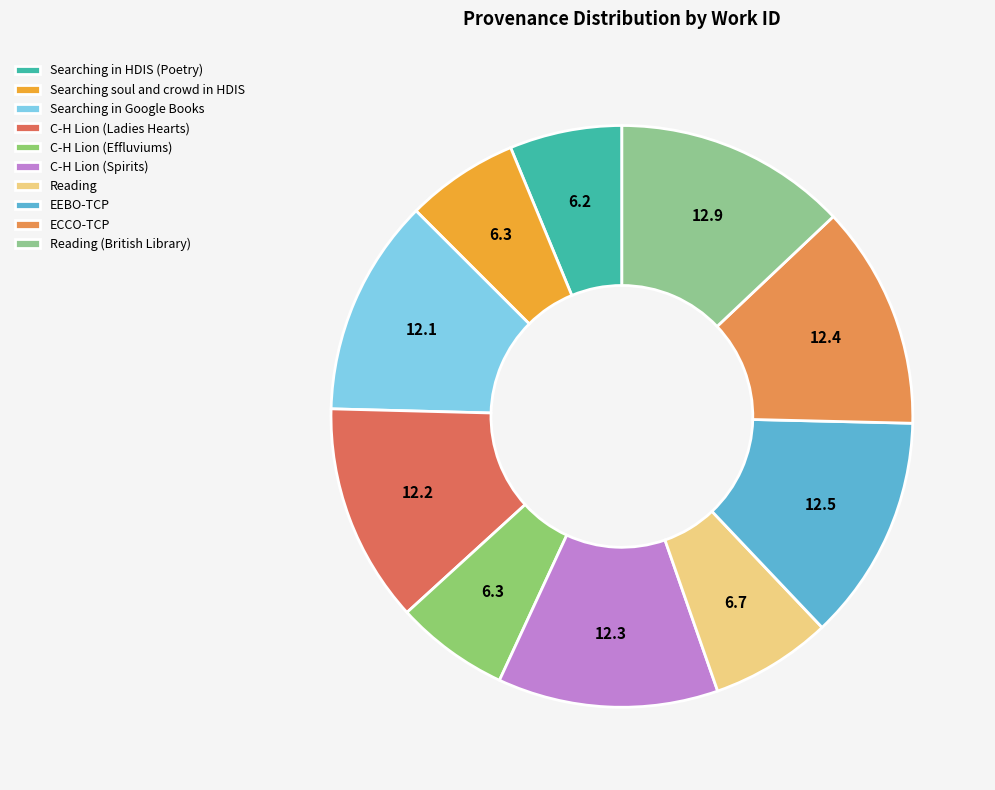

What percentage is the Searching in HDIS (Poetry) slice, to the nearest percent?

6%